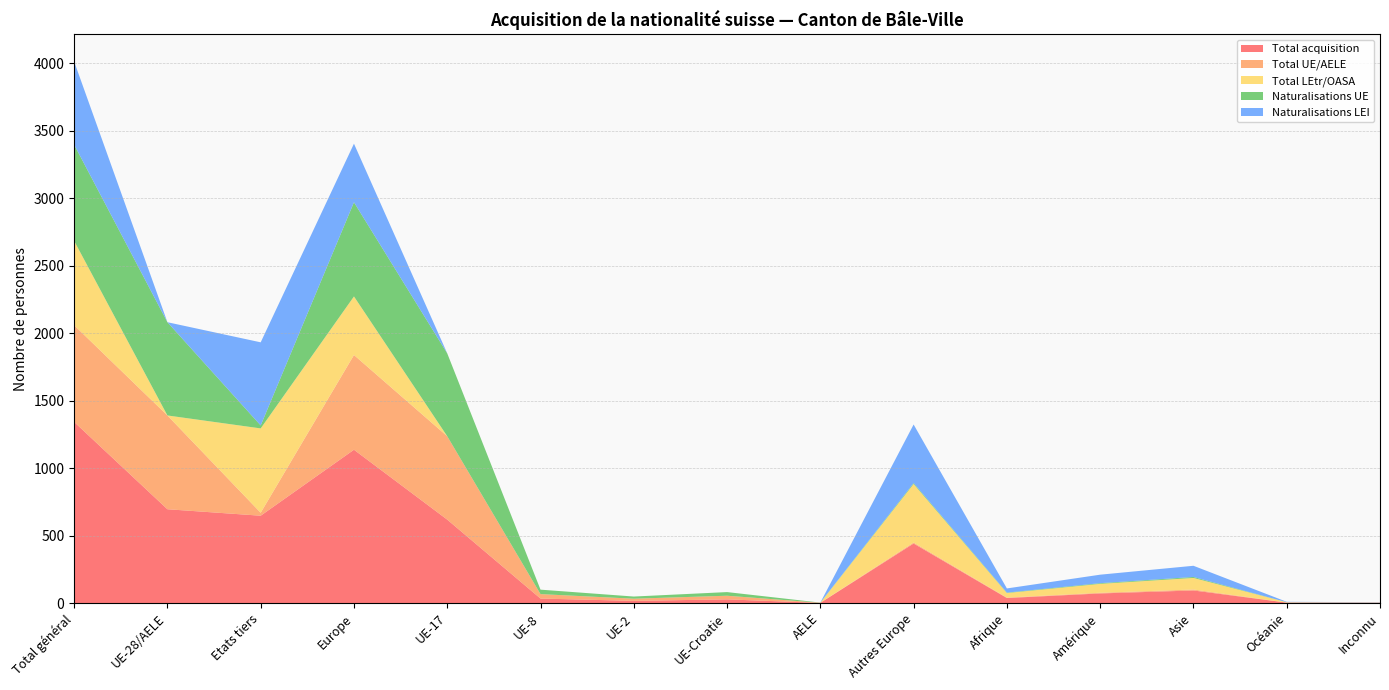

Reading right to left, transcribe all the data shown in this chart.

Total acquisition: 2	3	93	71	37	441	1	27	16	33	618	1136	647	695	1342
Total UE/AELE: 0	0	7	5	3	7	1	27	16	33	618	702	22	695	717
Total LEtr/OASA: 2	3	86	66	34	434	0	0	0	0	0	434	625	0	625
Naturalisations UE: 0	0	7	5	3	7	1	27	16	33	614	698	22	691	713
Naturalisations LEI: 2	3	83	63	31	434	0	0	0	0	0	434	616	0	616